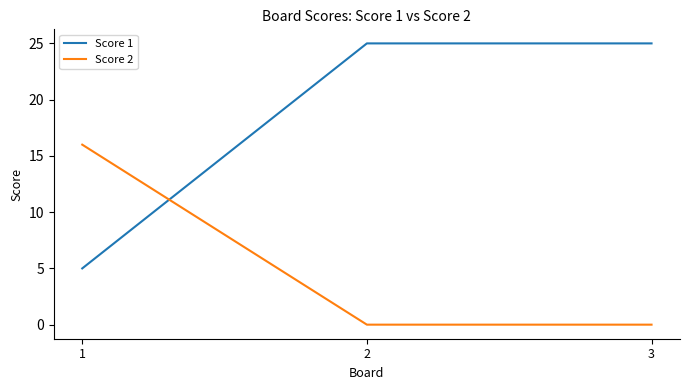

What is the difference between the maximum and minimum values in the Score 1 series?

20